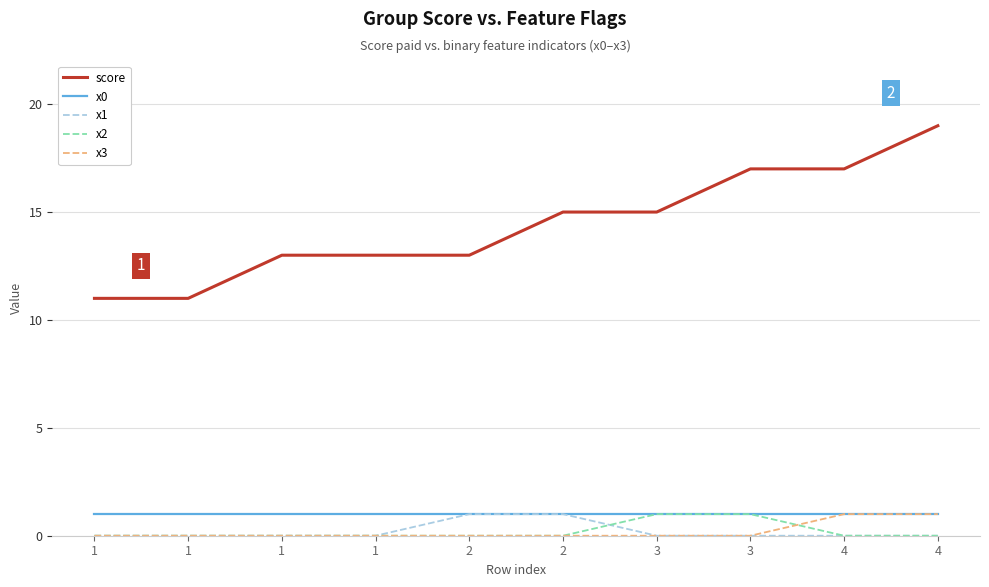

What is the difference between the maximum and second lowest values in the x3 series?

1